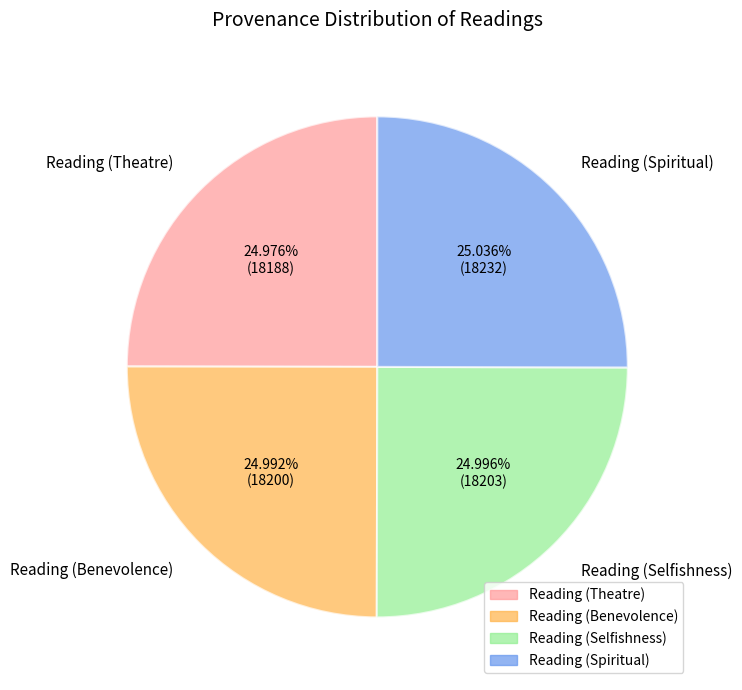

Is there a majority slice in this chart?

No